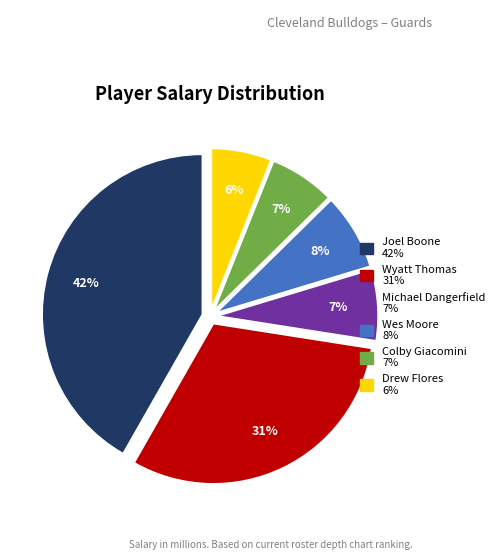

The Wyatt Thomas slice represents 40% of the pie. True or false?

False